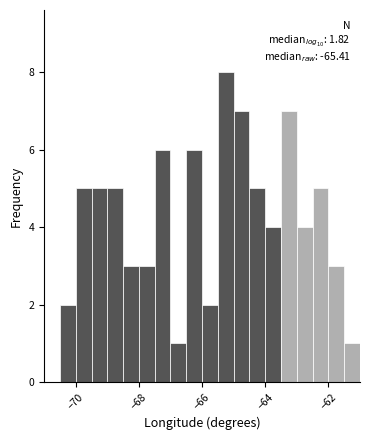

Around what value on the x-axis is the tallest bar? Give the approximate position of its centre, as read against the axis.

-65.2